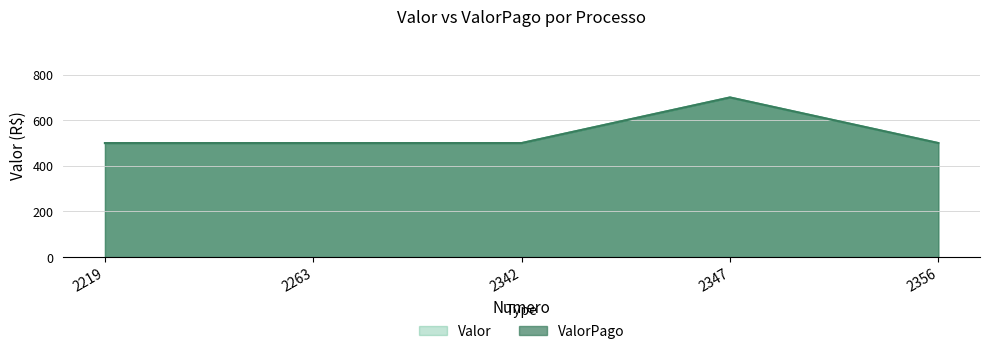

Which series has the largest range (max minus min)?

Valor